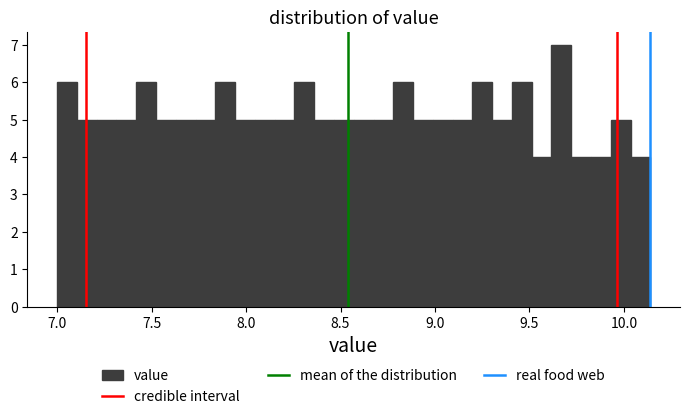

Around what value on the x-axis is the tallest bar? Give the approximate position of its centre, as read against the axis.

9.65